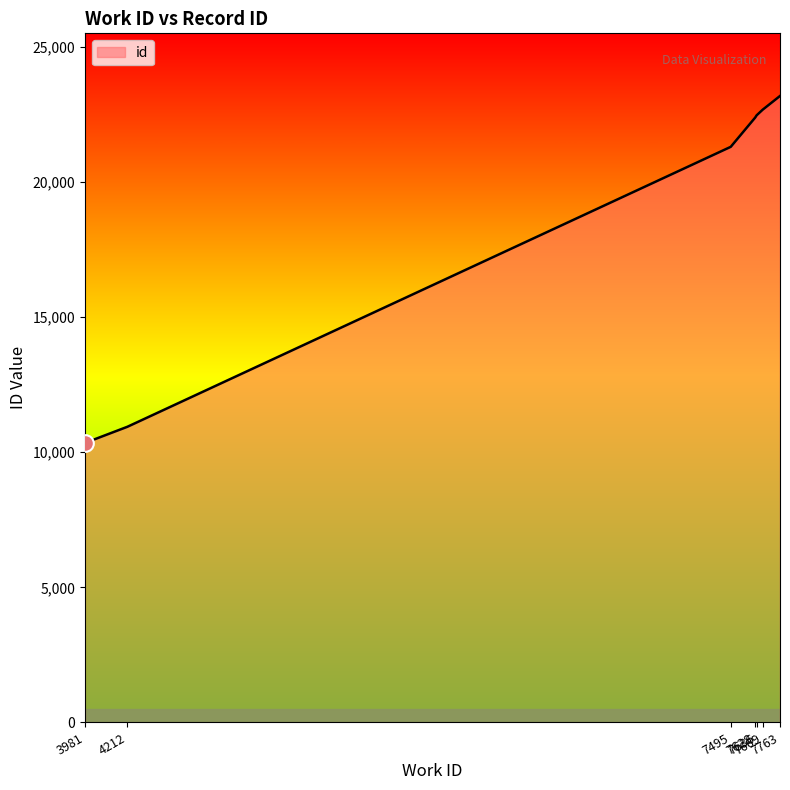

What is the change in value from 7495 to 7628?

+1083